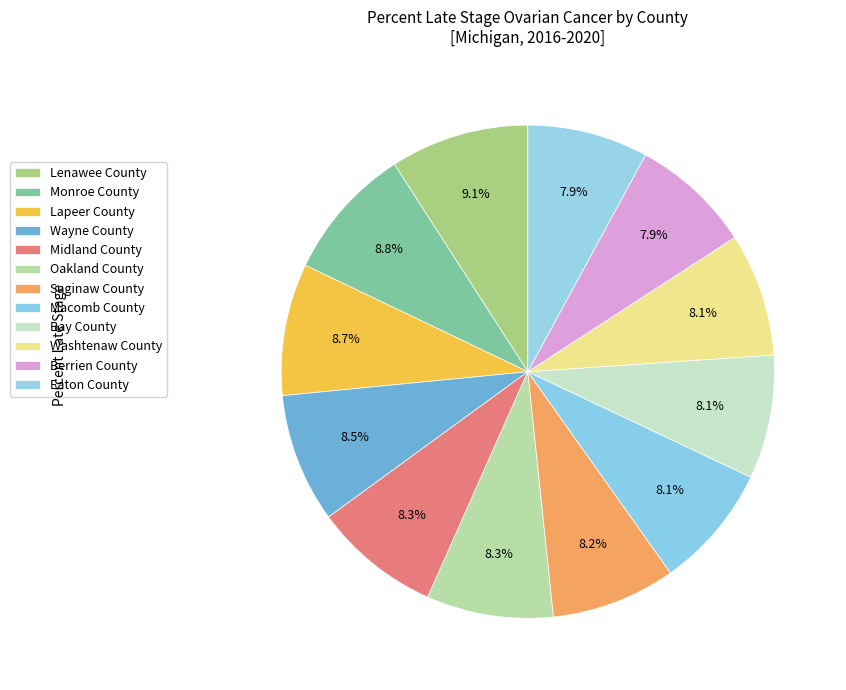

Is it true that Lenawee County is 22% of the pie?

False